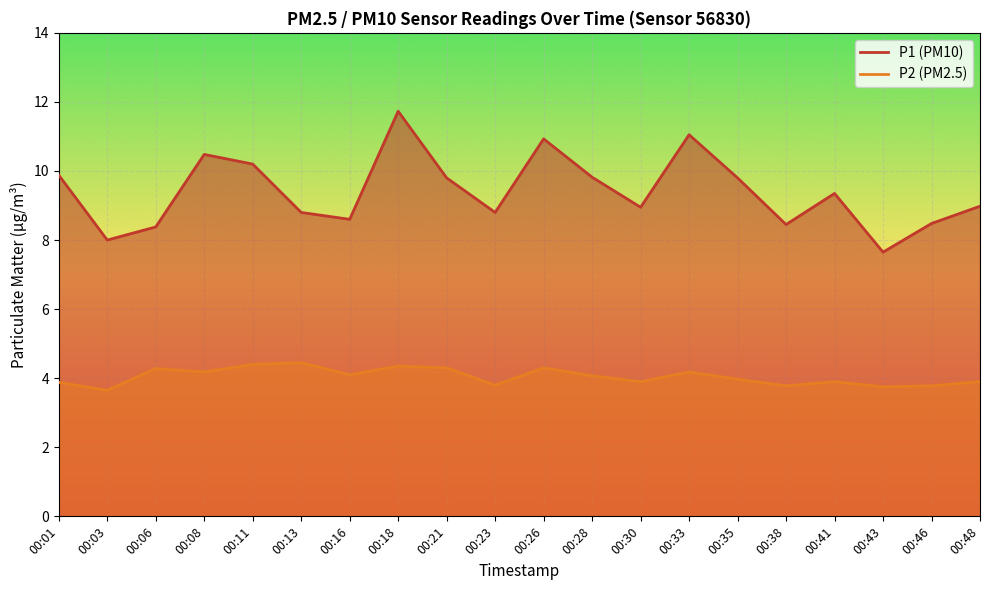

How many distinct data groups are displayed?

2